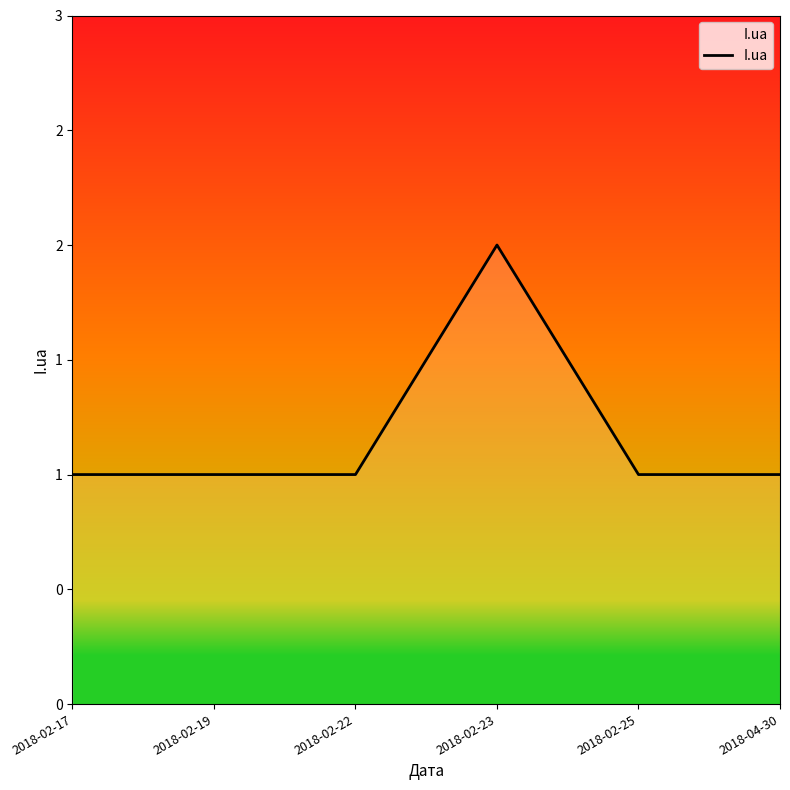

Does the chart have visible grid lines?

No